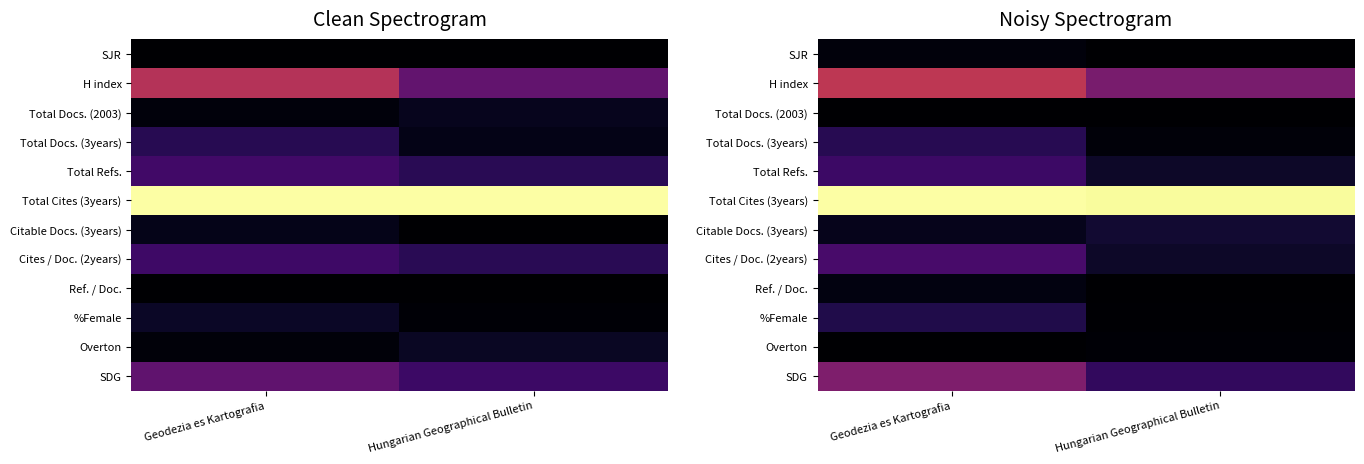

List the series in order of their peak value, lowest first.

Total Docs. (2003), Overton, SJR, Ref. / Doc., Citable Docs. (3years), %Female, Total Docs. (3years), Total Refs., Cites / Doc. (2years), SDG, H index, Total Cites (3years)